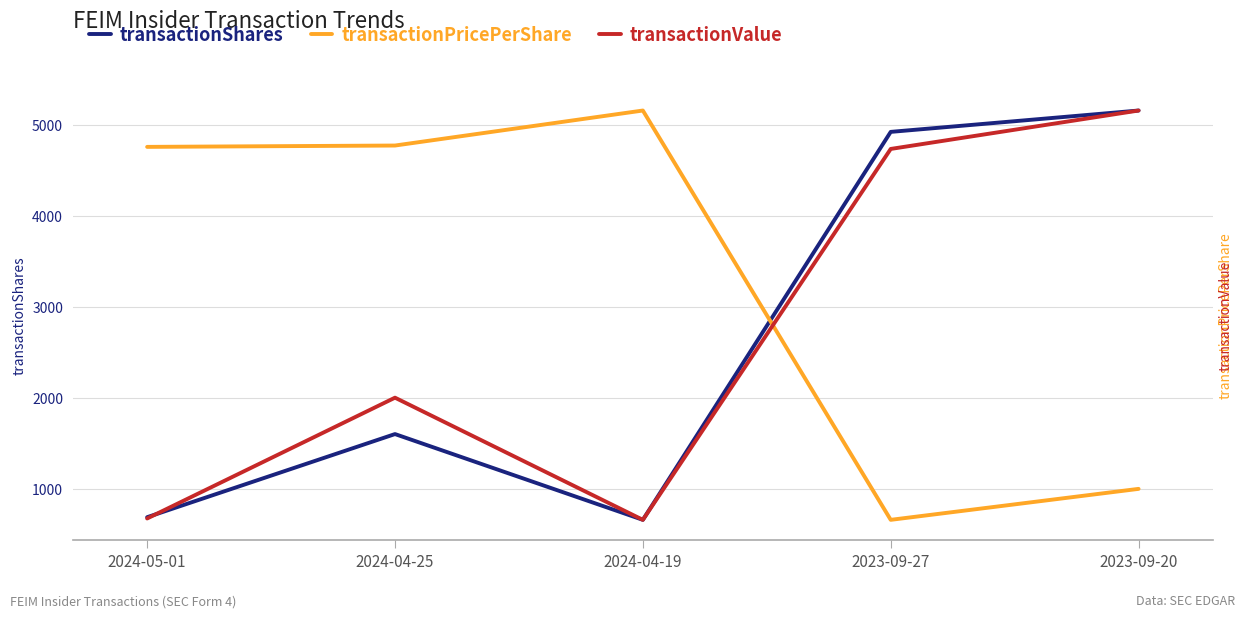

Which series has the largest total across all categories?

transactionValue